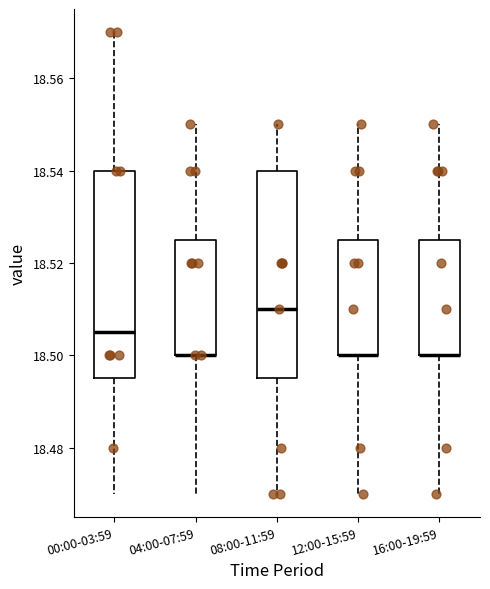

Where is the upper edge of the box for 12:00-15:59 on the y-axis? The values are not printed on the chart, so give them approximately, as read against the axis.

18.526